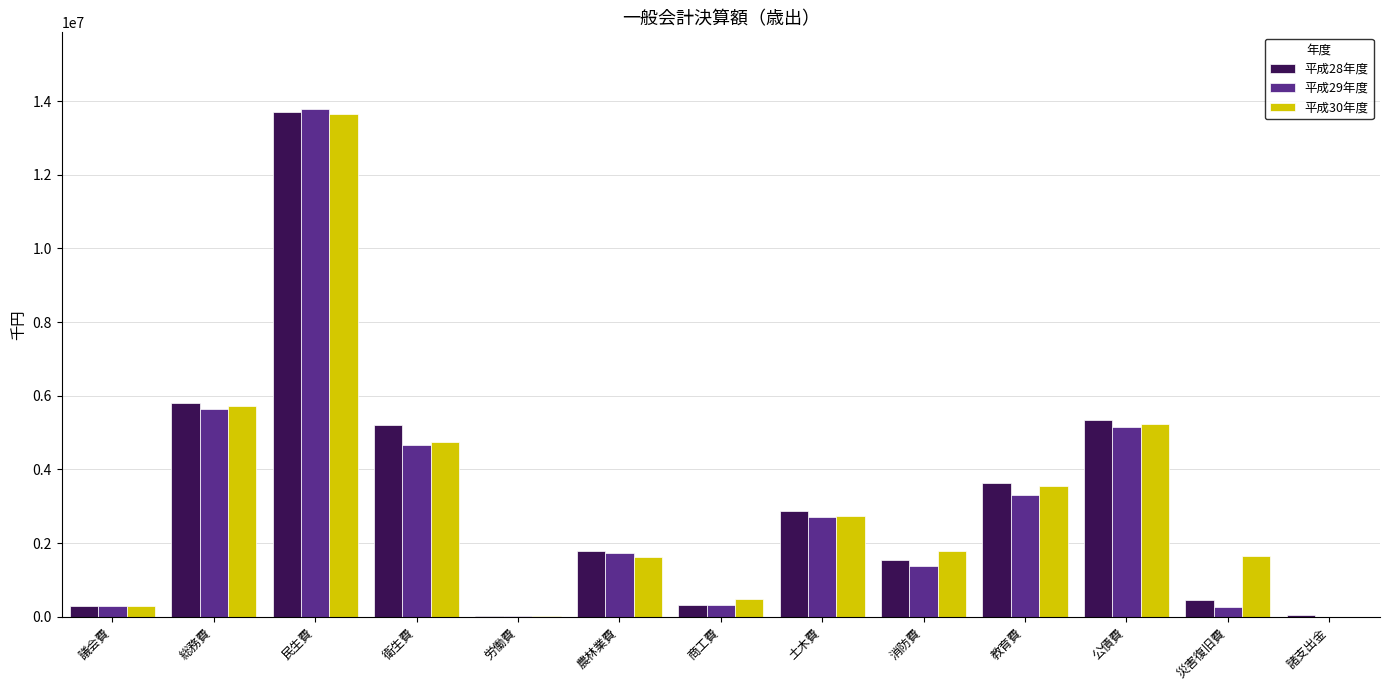

Are the bars grouped side by side (vs. stacked)?

Yes